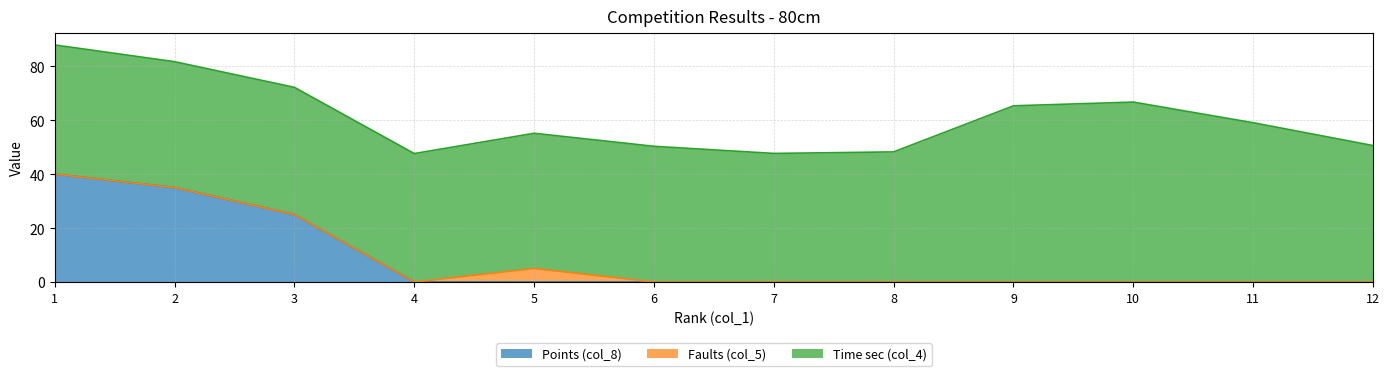

Which series has the largest total across all categories?

Time sec (col_4)